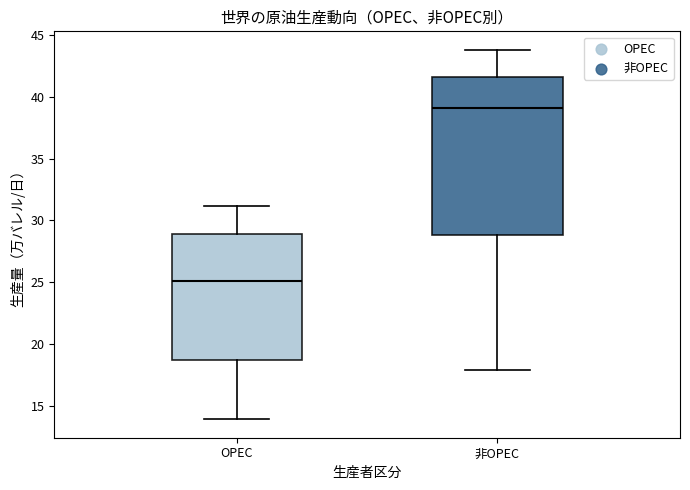

Which box has the highest median line?

非OPEC